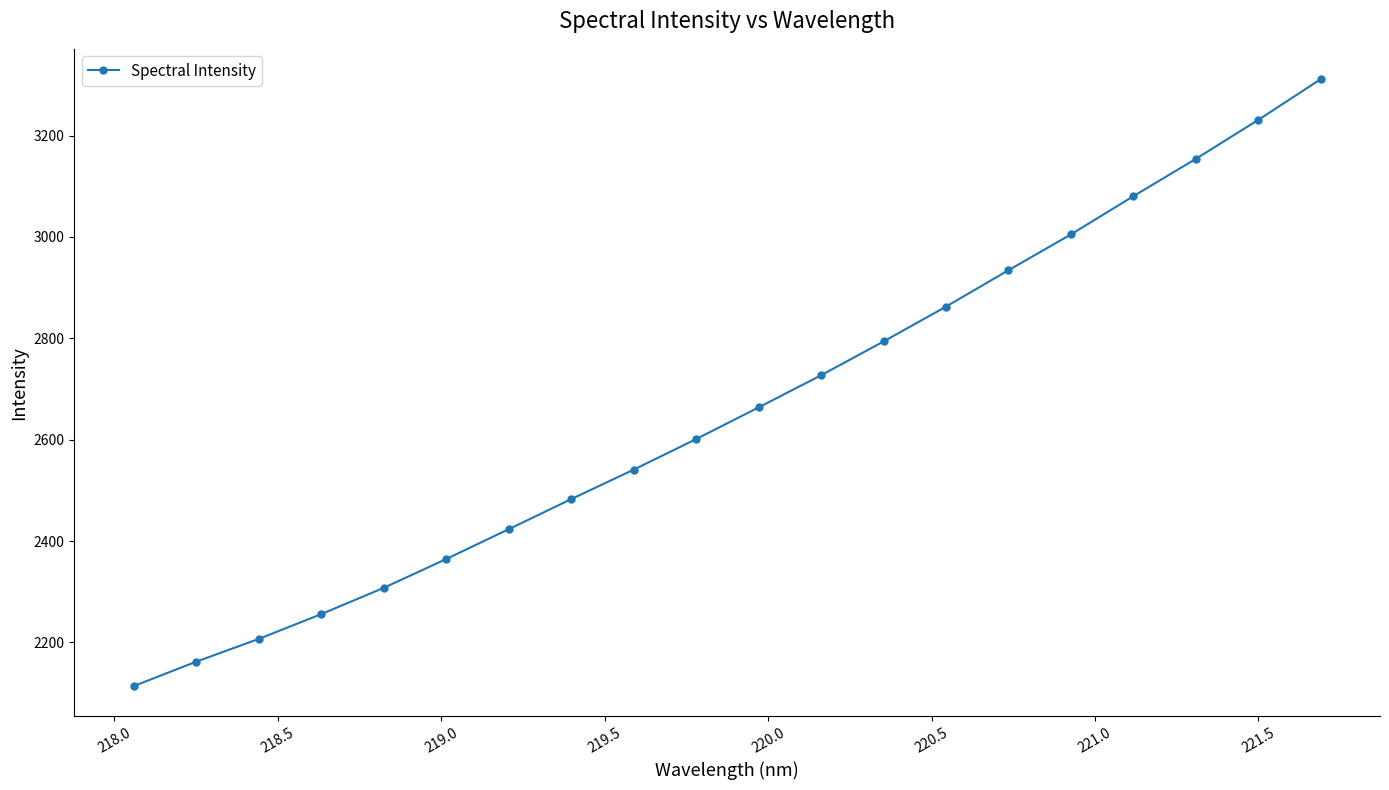

What is the maximum value shown in the chart?

3311.4